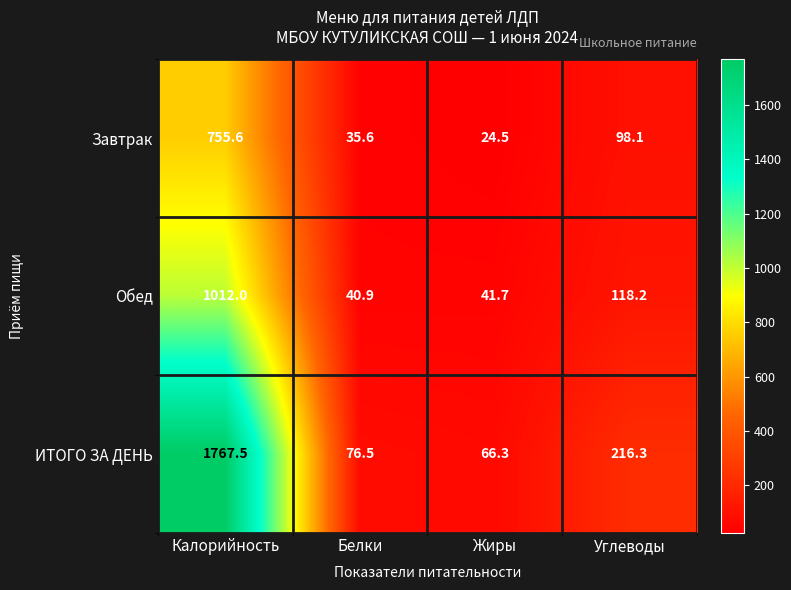

Reading left to right, transcribe all the data shown in this chart.

Завтрак: Калорийность=755.6	Белки=35.6	Жиры=24.5	Углеводы=98.1
Обед: Калорийность=1012.0	Белки=40.9	Жиры=41.7	Углеводы=118.2
ИТОГО ЗА ДЕНЬ: Калорийность=1767.5	Белки=76.5	Жиры=66.3	Углеводы=216.3